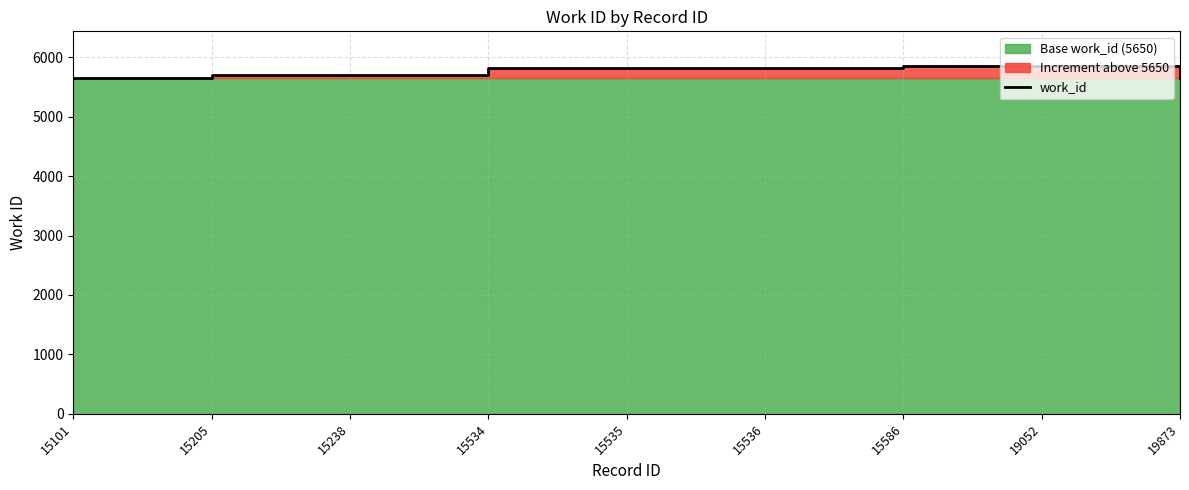

What is the value of the 9th point from the left?

5650